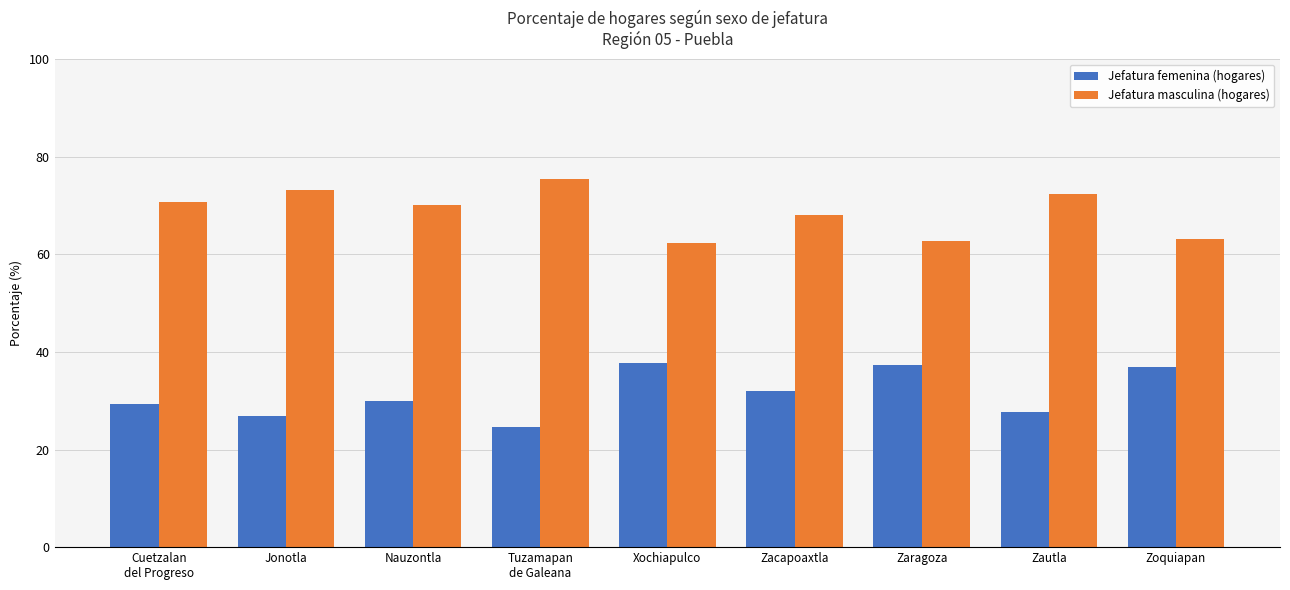

What is the sum of all Jefatura femenina (hogares) values?

282.1